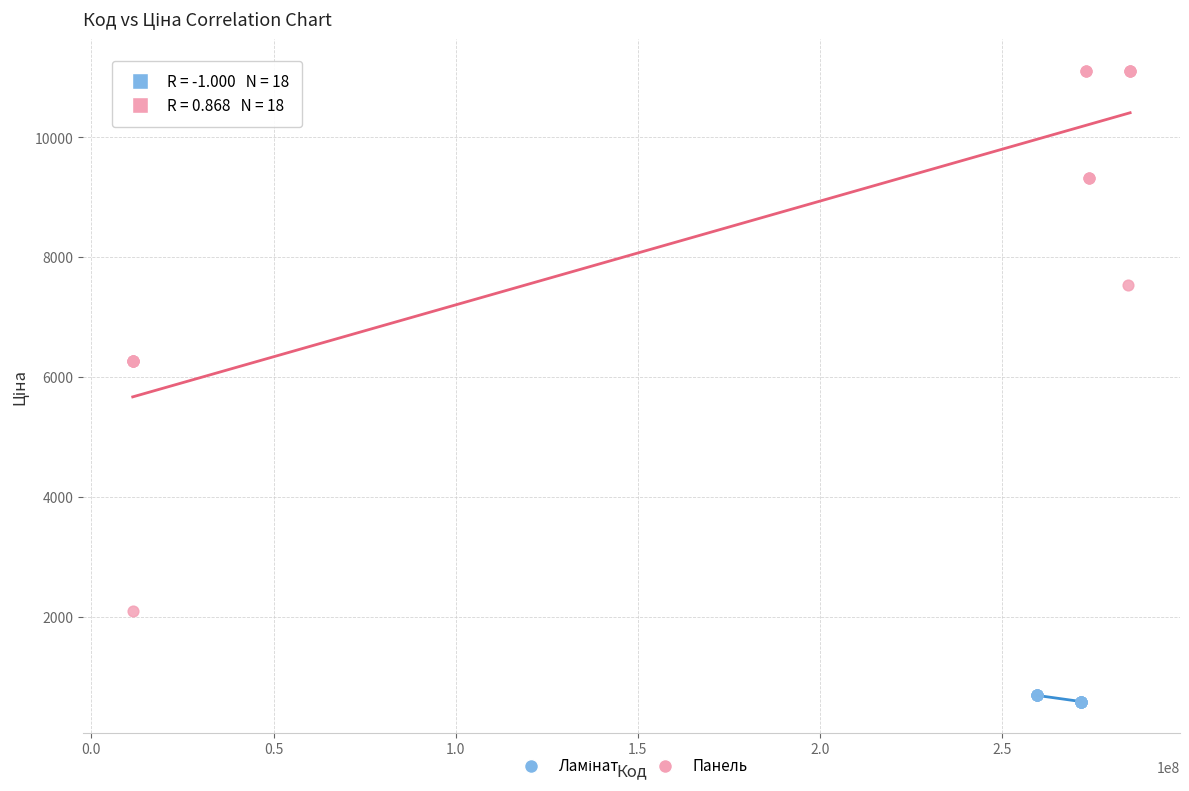

Which series has the largest Y range (max minus min)?

Панель